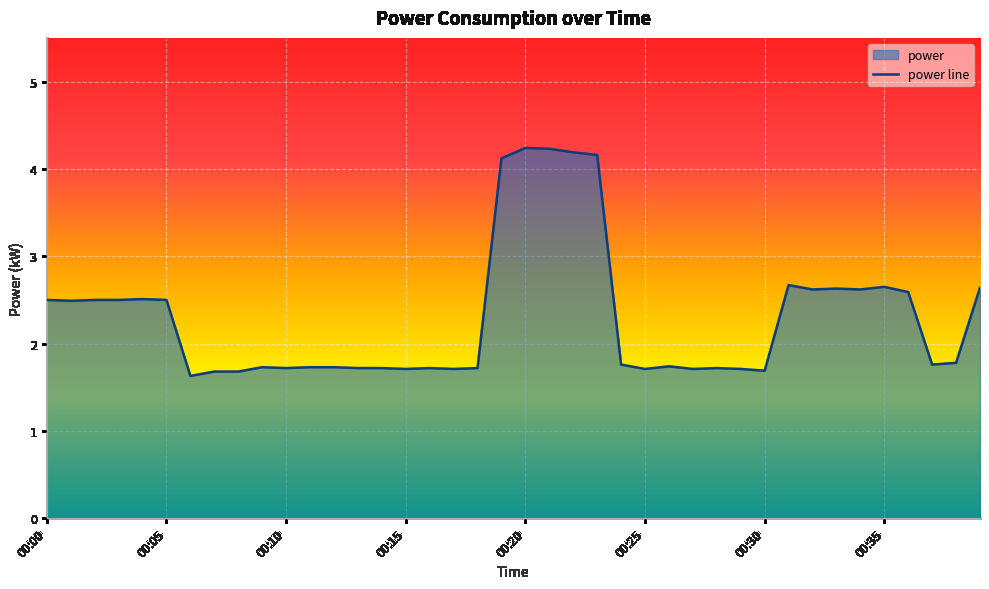

Which category has the highest value across all series?

00:20